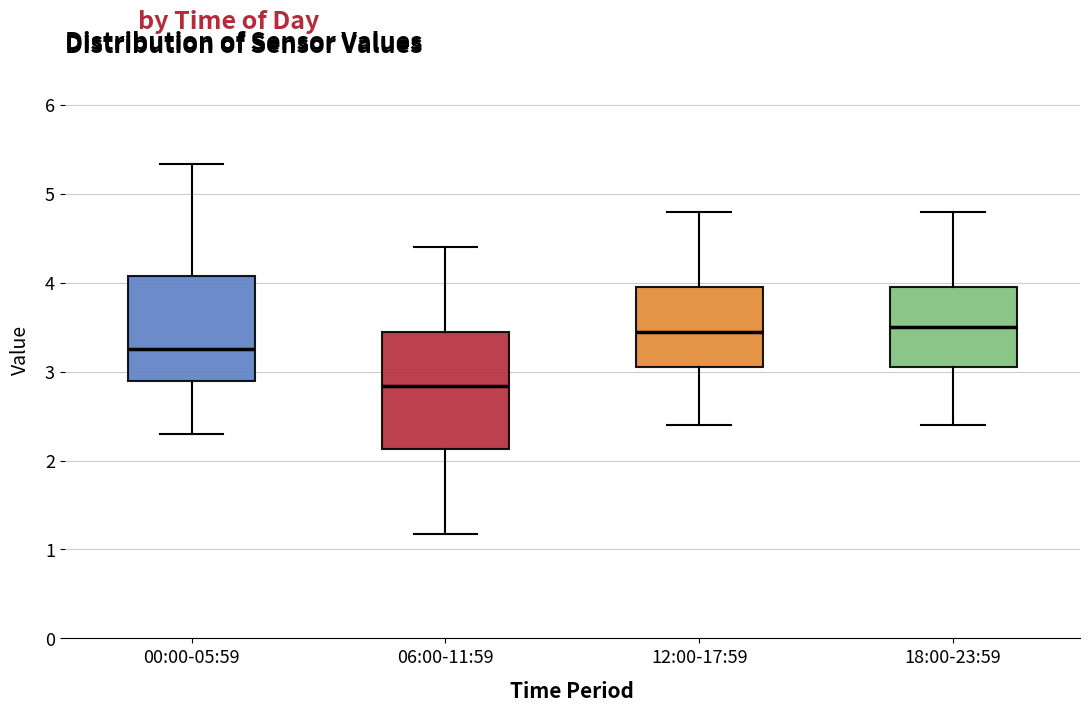

Reading left to right, transcribe this box plot: for each box, give where its median line is, the range the box spans, and where its two whiskers end, as read against the y-axis. The values are not printed on the chart, so give them approximately, as read against the axis.

00:00-05:59: median 3.3, box 2.9 to 4.1, whiskers 2.3 to 5.3
06:00-11:59: median 2.8, box 2.1 to 3.5, whiskers 1.2 to 4.4
12:00-17:59: median 3.5, box 3.1 to 4.0, whiskers 2.4 to 4.8
18:00-23:59: median 3.5, box 3.1 to 4.0, whiskers 2.4 to 4.8